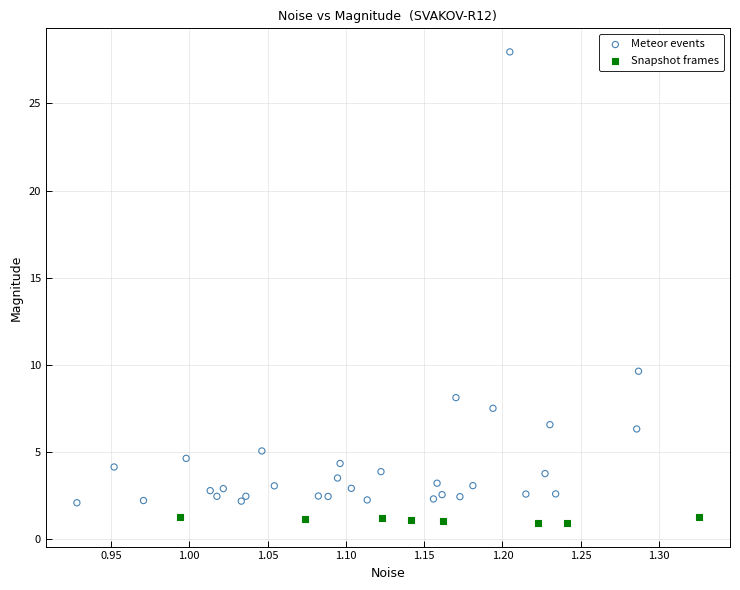

Which series contains the highest Y value?

Meteor events